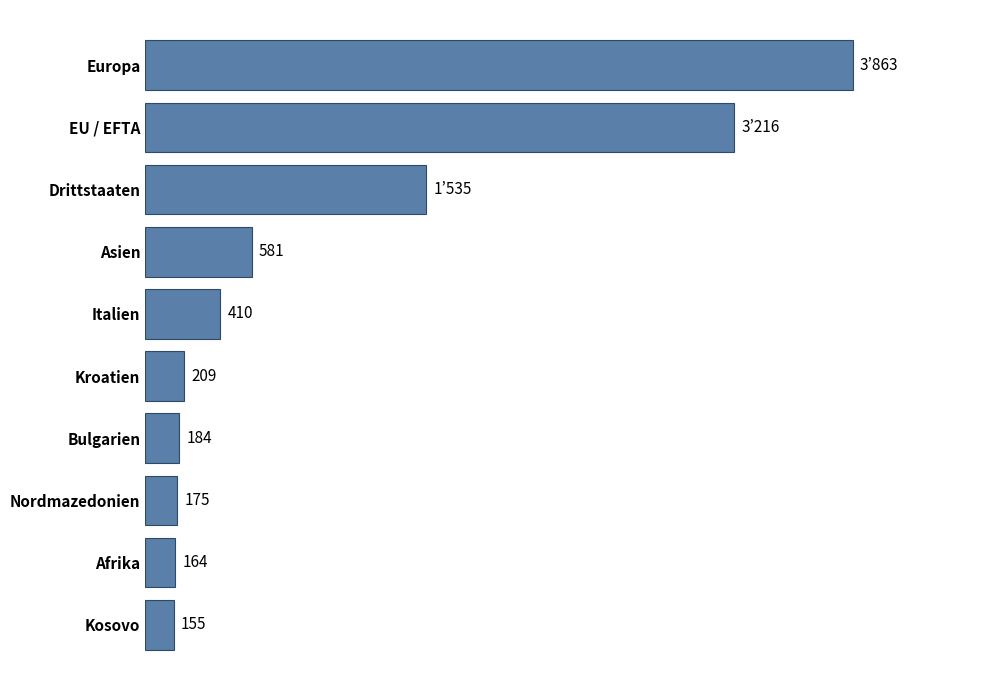

At which category does the chart reach its peak across all series?

Europa